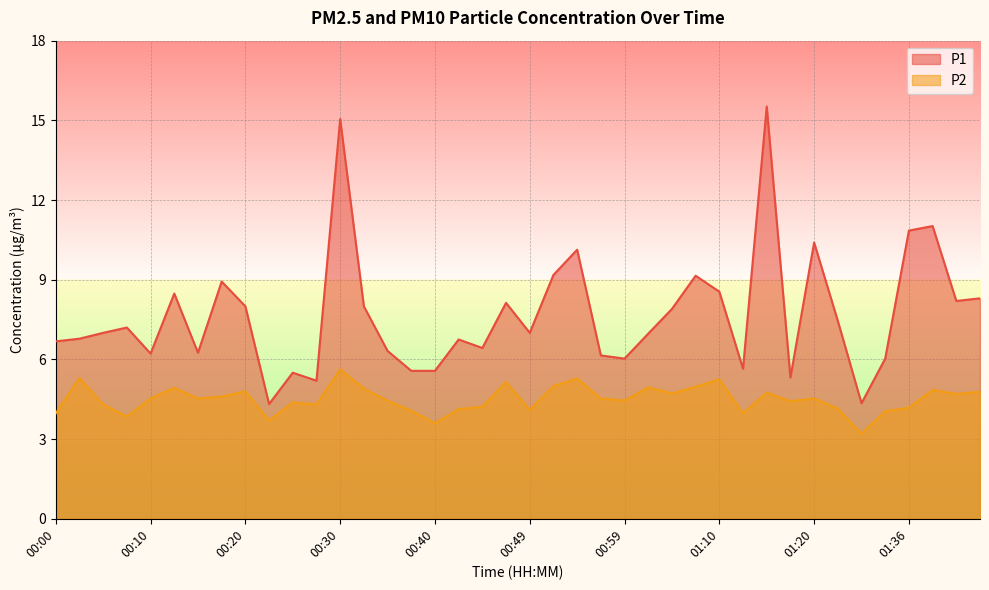

Reading left to right, transcribe all the data shown in this chart.

P1: 6.7	6.8	7.0	7.2	6.2	8.5	6.2	8.9	8.0	4.3	5.5	5.2	15.1	8.0	6.3	5.6	5.6	6.8	6.4	8.1	7.0	9.2	10.1	6.2	6.0	7.0	7.9	9.2	8.6	5.7	15.5	5.3	10.4	7.5	4.3	6.0	10.8	11.0	8.2	8.3
P2: 4.0	5.3	4.3	3.9	4.5	4.9	4.5	4.6	4.8	3.7	4.4	4.3	5.6	4.9	4.5	4.1	3.6	4.1	4.2	5.2	4.1	5.0	5.3	4.5	4.5	5.0	4.7	5.0	5.2	4.0	4.8	4.4	4.5	4.2	3.2	4.0	4.2	4.8	4.7	4.8